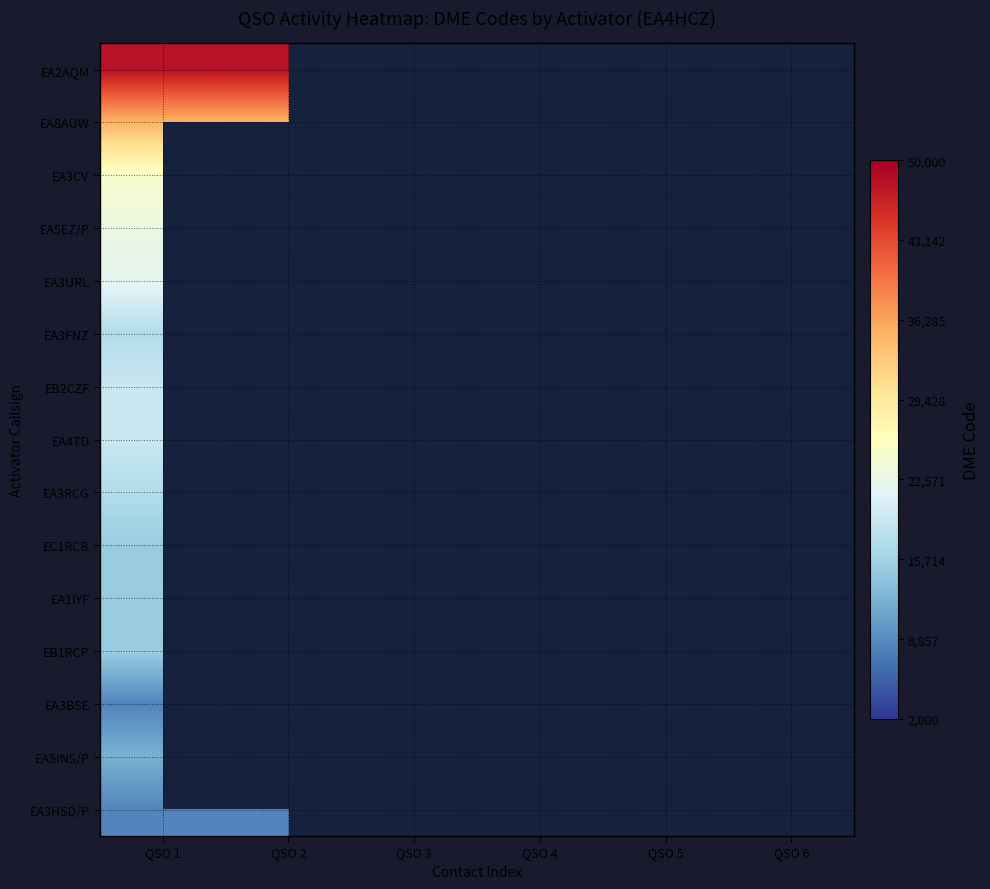

Where is EA3URL nearest to the value 22080?

QSO 1